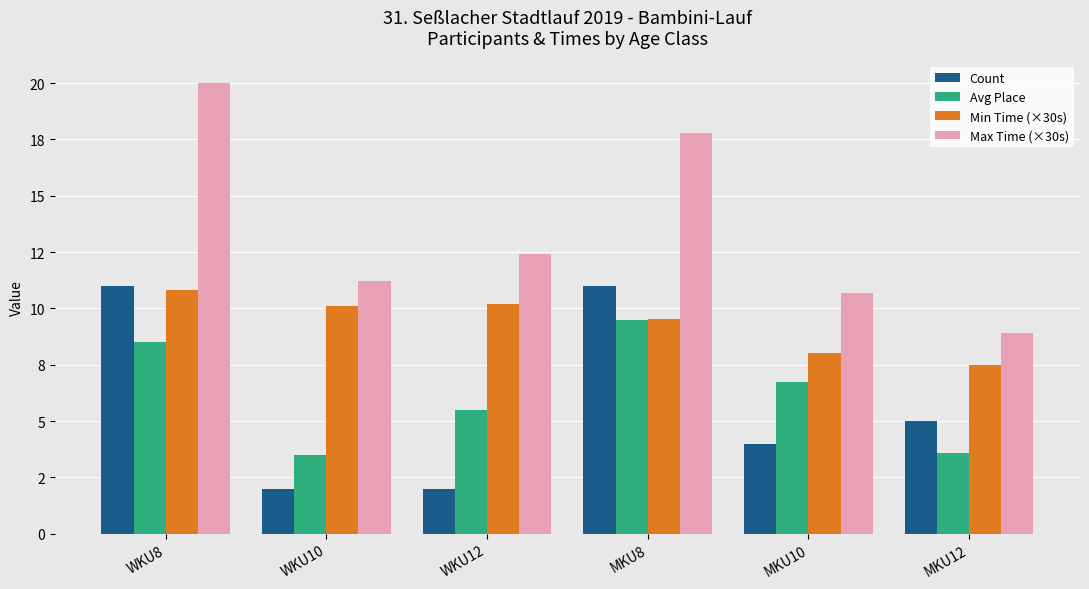

Which series changed the most between WKU10 and MKU10?

Avg Place